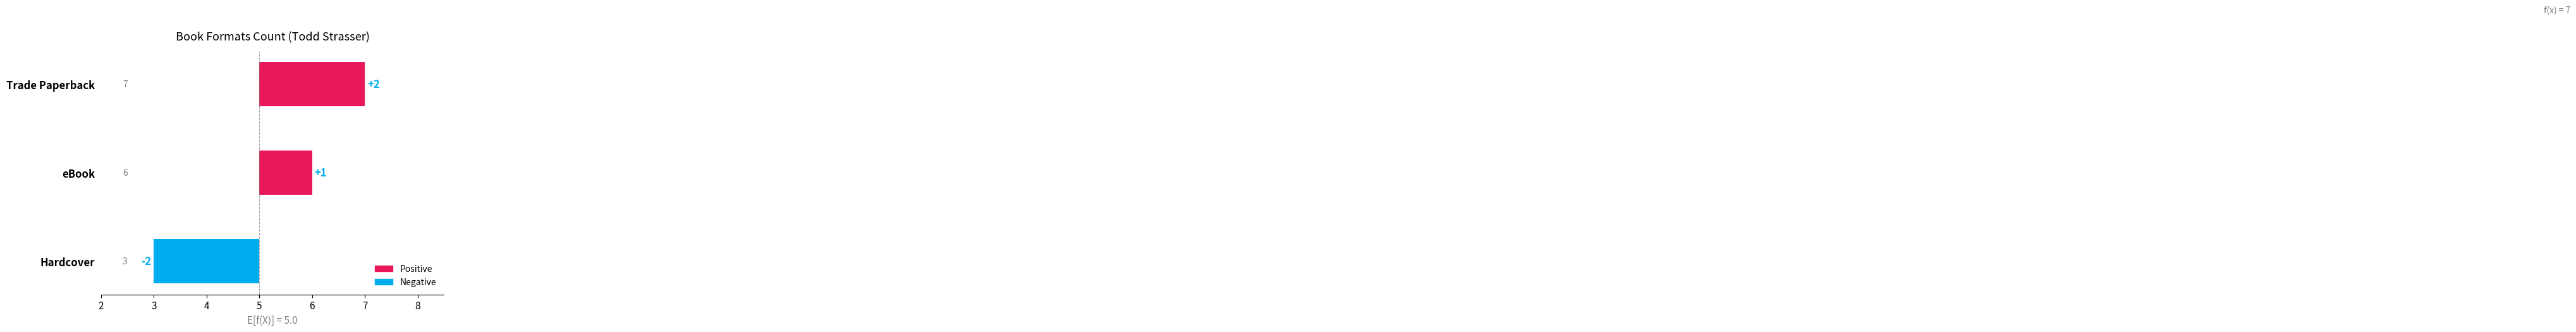

What is the sum of all values?

1